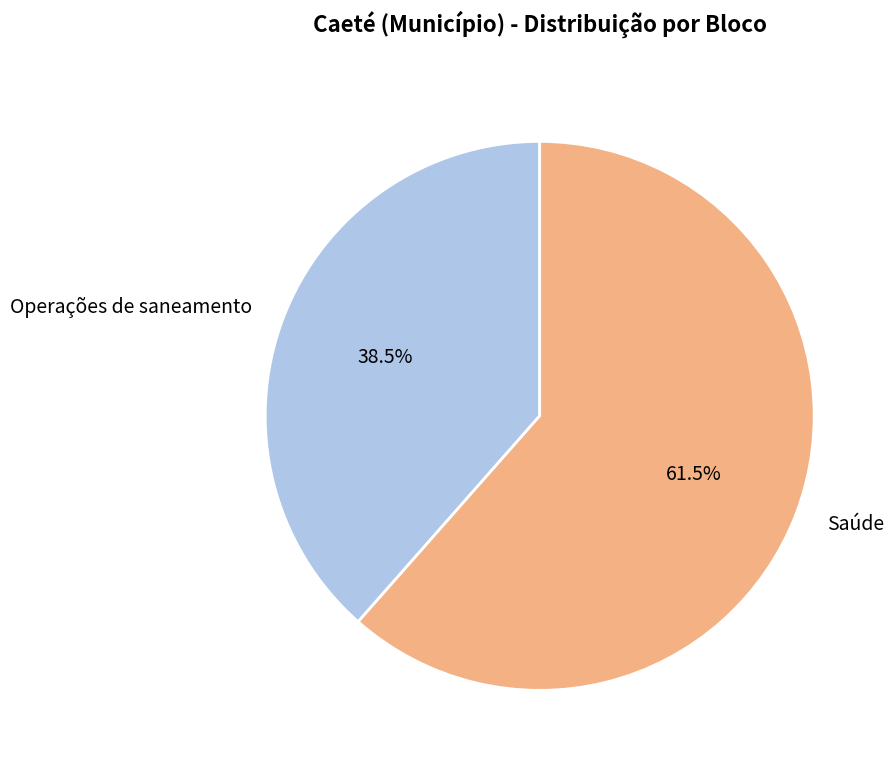

What portion of the pie excludes Saúde?

38.5%